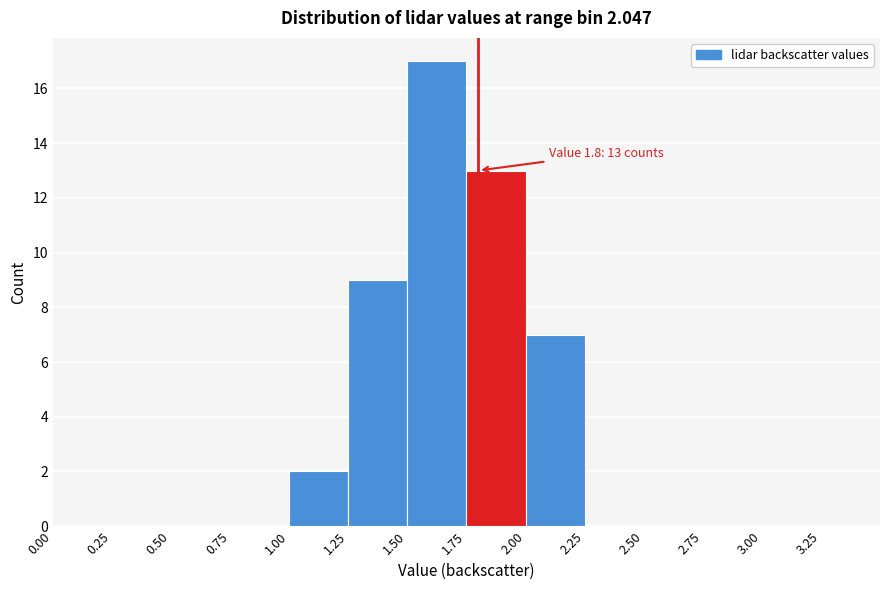

Over which range of the x-axis is the bar tallest?

1.50 to 1.75